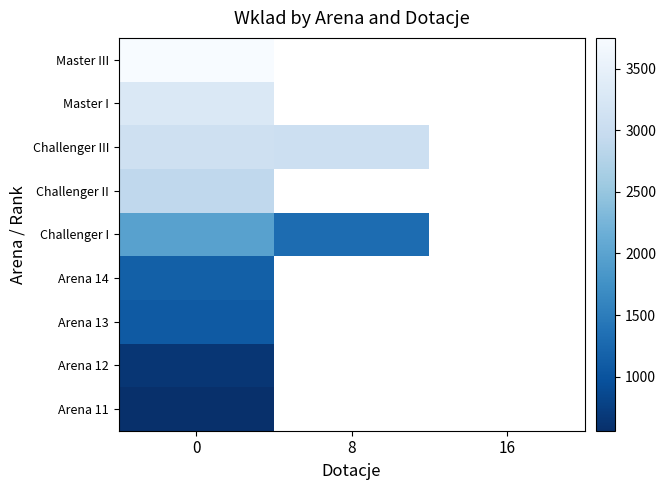

What is the minimum value shown in the chart?

561.3